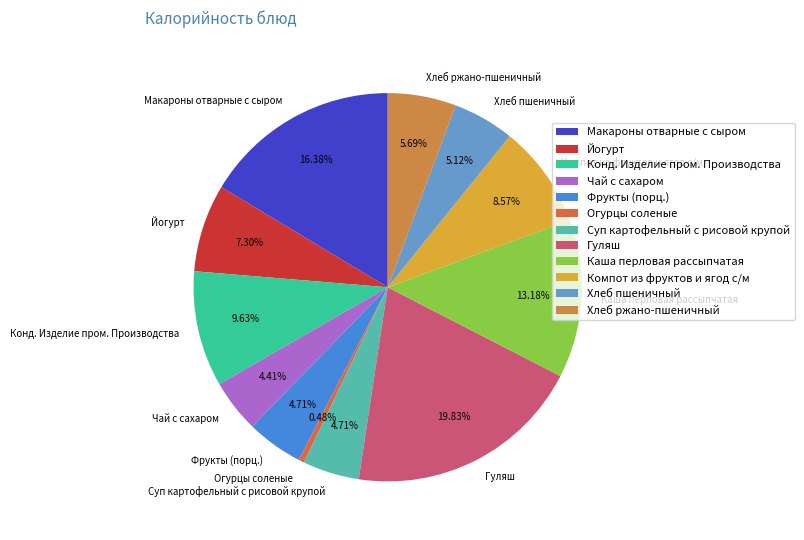

What is the ratio of the value at Йогурт to the value at Хлеб пшеничный?

1.4